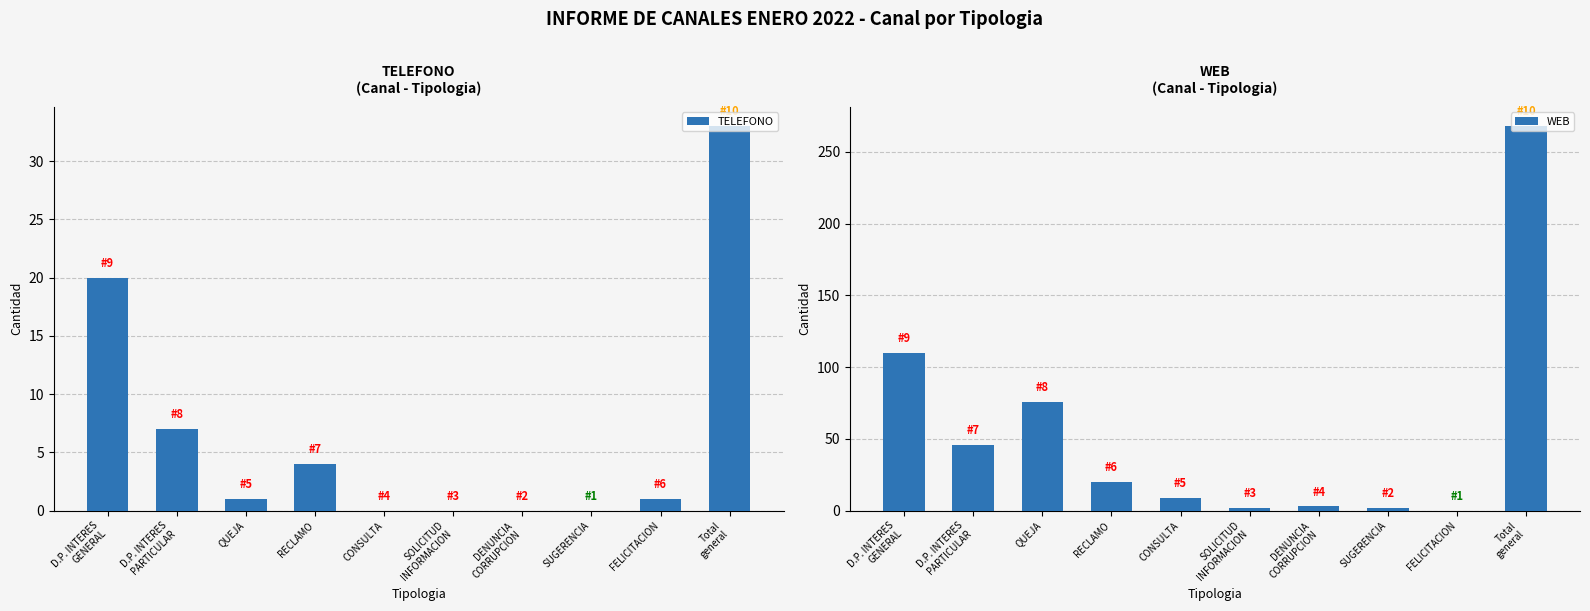

True or false: WEB has a value of 6 at CONSULTA.

False